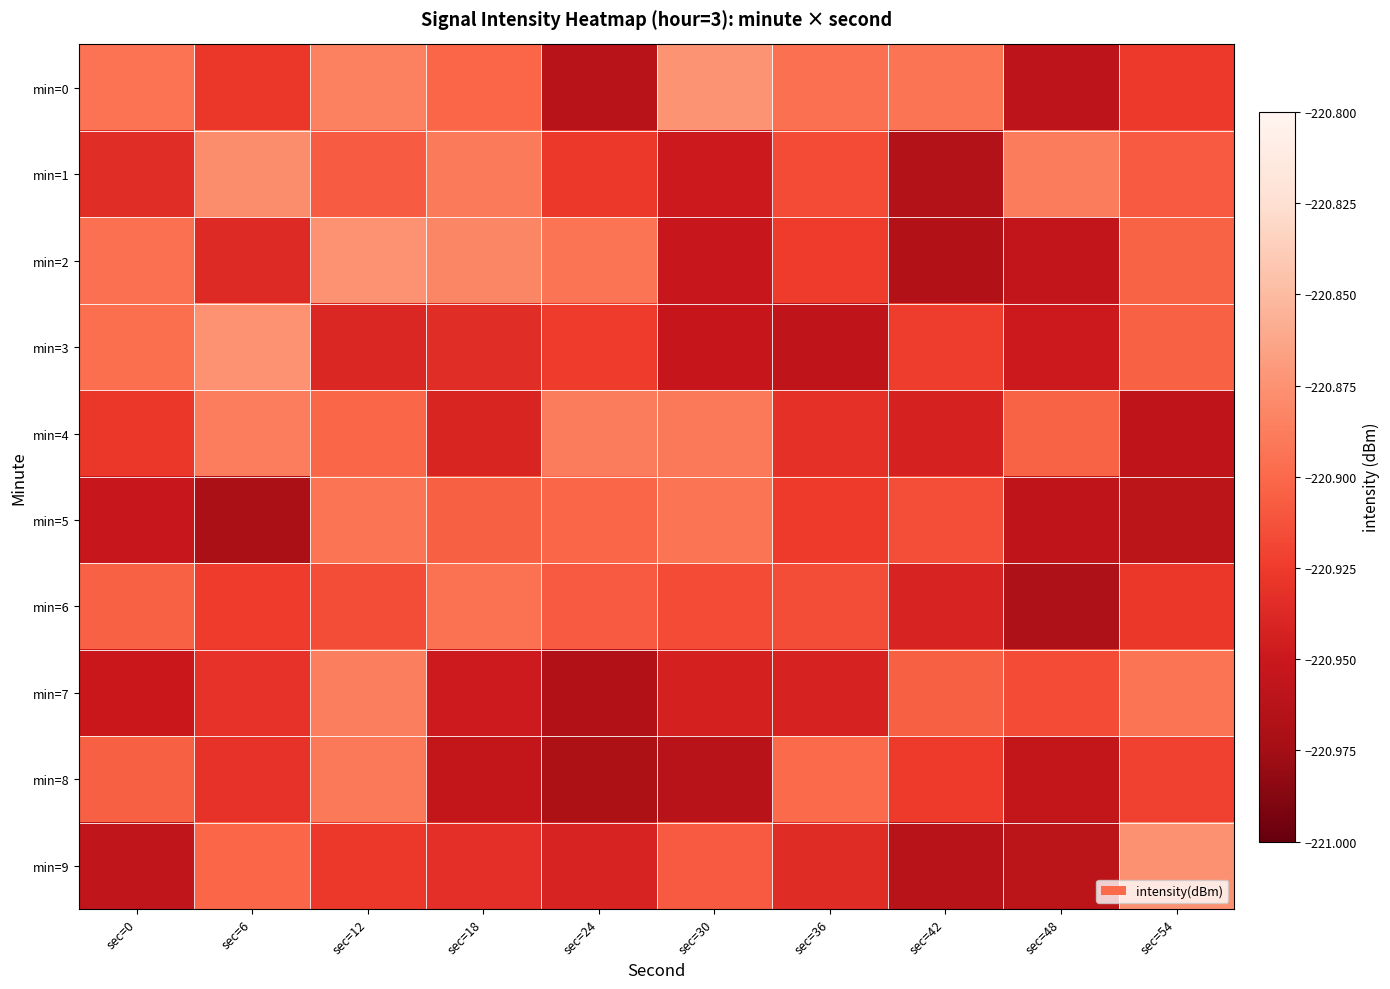

Reading left to right, what are all the values shown in this chart?

min=0: sec=0=-220.9	sec=6=-220.9	sec=12=-220.9	sec=18=-220.9	sec=24=-221.0	sec=30=-220.9	sec=36=-220.9	sec=42=-220.9	sec=48=-221.0	sec=54=-220.9
min=1: sec=0=-220.9	sec=6=-220.9	sec=12=-220.9	sec=18=-220.9	sec=24=-220.9	sec=30=-220.9	sec=36=-220.9	sec=42=-221.0	sec=48=-220.9	sec=54=-220.9
min=2: sec=0=-220.9	sec=6=-220.9	sec=12=-220.9	sec=18=-220.9	sec=24=-220.9	sec=30=-221.0	sec=36=-220.9	sec=42=-221.0	sec=48=-221.0	sec=54=-220.9
min=3: sec=0=-220.9	sec=6=-220.9	sec=12=-220.9	sec=18=-220.9	sec=24=-220.9	sec=30=-221.0	sec=36=-221.0	sec=42=-220.9	sec=48=-220.9	sec=54=-220.9
min=4: sec=0=-220.9	sec=6=-220.9	sec=12=-220.9	sec=18=-220.9	sec=24=-220.9	sec=30=-220.9	sec=36=-220.9	sec=42=-220.9	sec=48=-220.9	sec=54=-221.0
min=5: sec=0=-221.0	sec=6=-221.0	sec=12=-220.9	sec=18=-220.9	sec=24=-220.9	sec=30=-220.9	sec=36=-220.9	sec=42=-220.9	sec=48=-221.0	sec=54=-221.0
min=6: sec=0=-220.9	sec=6=-220.9	sec=12=-220.9	sec=18=-220.9	sec=24=-220.9	sec=30=-220.9	sec=36=-220.9	sec=42=-220.9	sec=48=-221.0	sec=54=-220.9
min=7: sec=0=-221.0	sec=6=-220.9	sec=12=-220.9	sec=18=-220.9	sec=24=-221.0	sec=30=-220.9	sec=36=-220.9	sec=42=-220.9	sec=48=-220.9	sec=54=-220.9
min=8: sec=0=-220.9	sec=6=-220.9	sec=12=-220.9	sec=18=-221.0	sec=24=-221.0	sec=30=-221.0	sec=36=-220.9	sec=42=-220.9	sec=48=-221.0	sec=54=-220.9
min=9: sec=0=-221.0	sec=6=-220.9	sec=12=-220.9	sec=18=-220.9	sec=24=-220.9	sec=30=-220.9	sec=36=-220.9	sec=42=-221.0	sec=48=-221.0	sec=54=-220.9